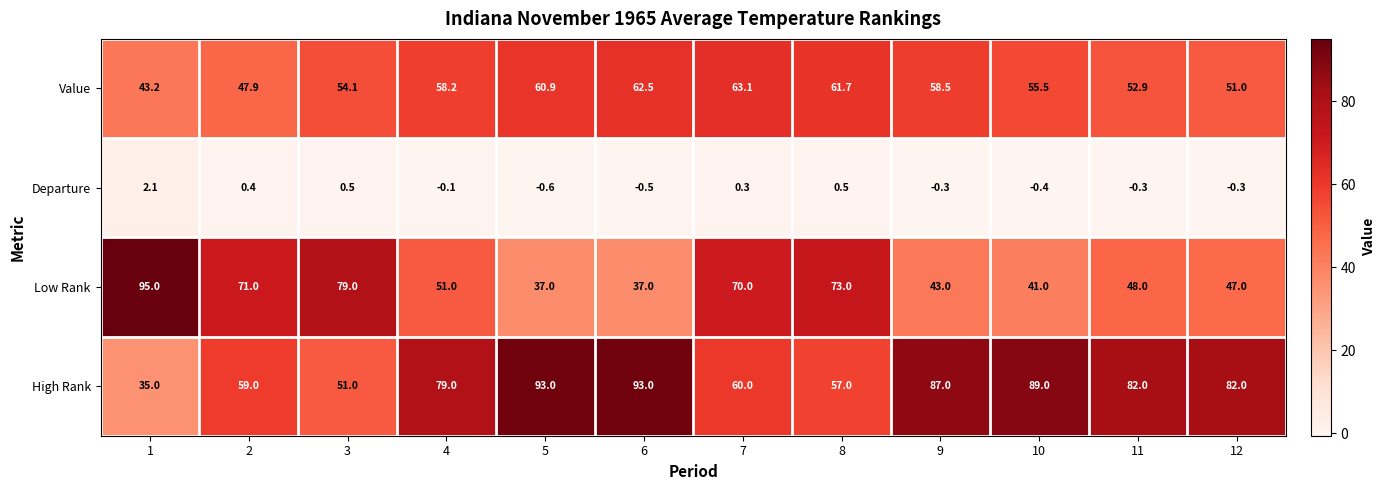

Which category has the highest value across all series?

1